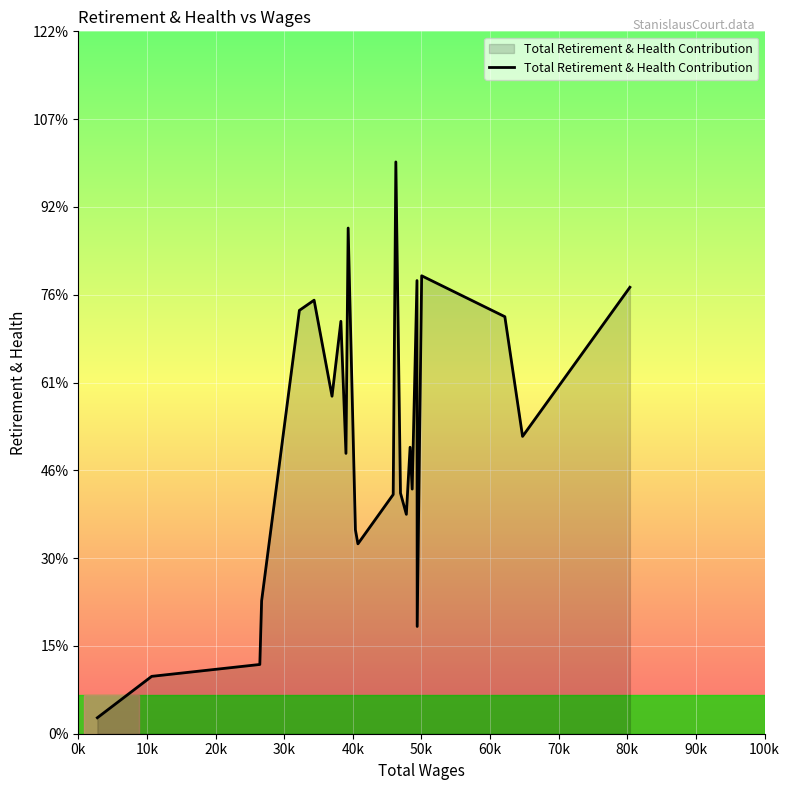

Is this an area chart (filled region under the line)?

Yes